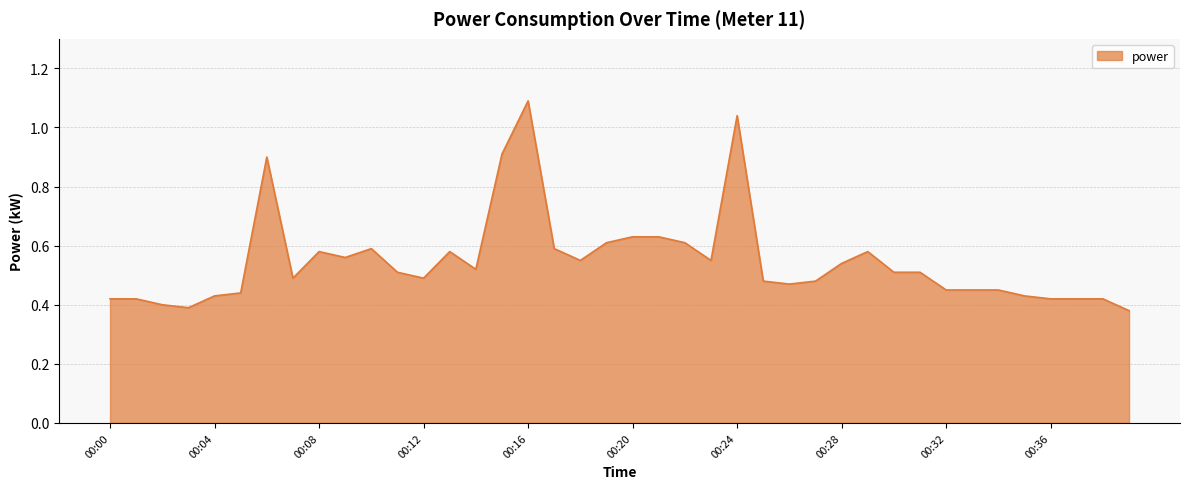

What is the greatest value displayed?

1.1